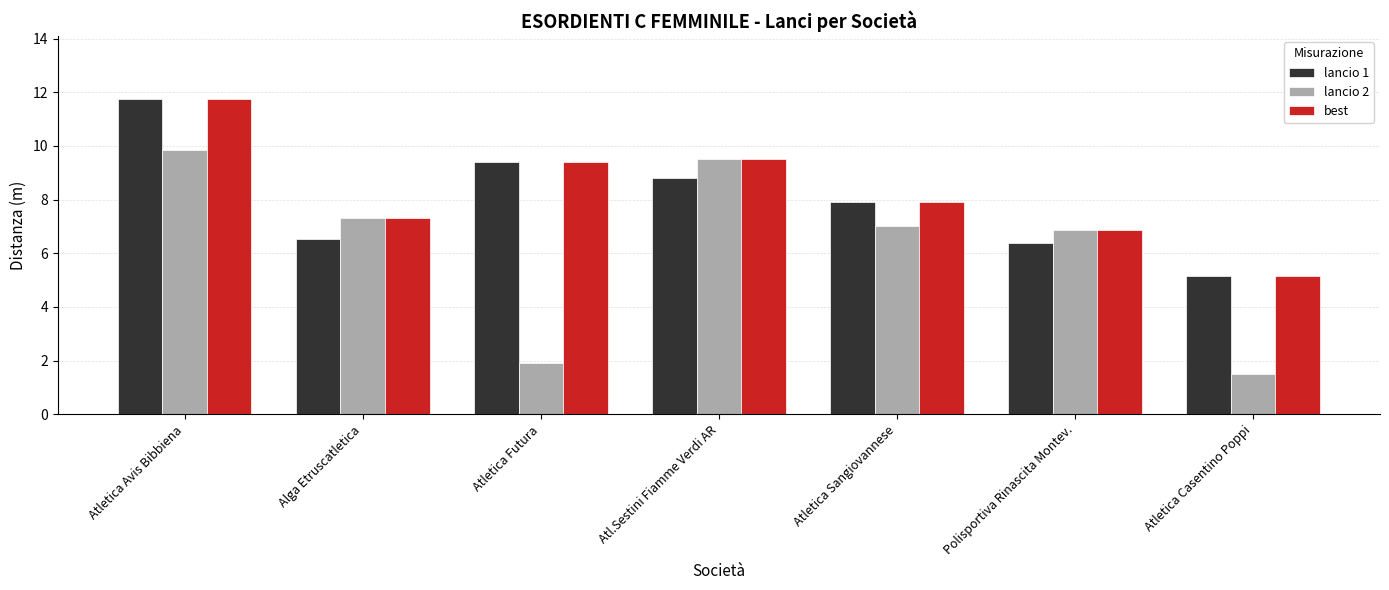

What are all the series names shown in the legend?

lancio 1, lancio 2, best